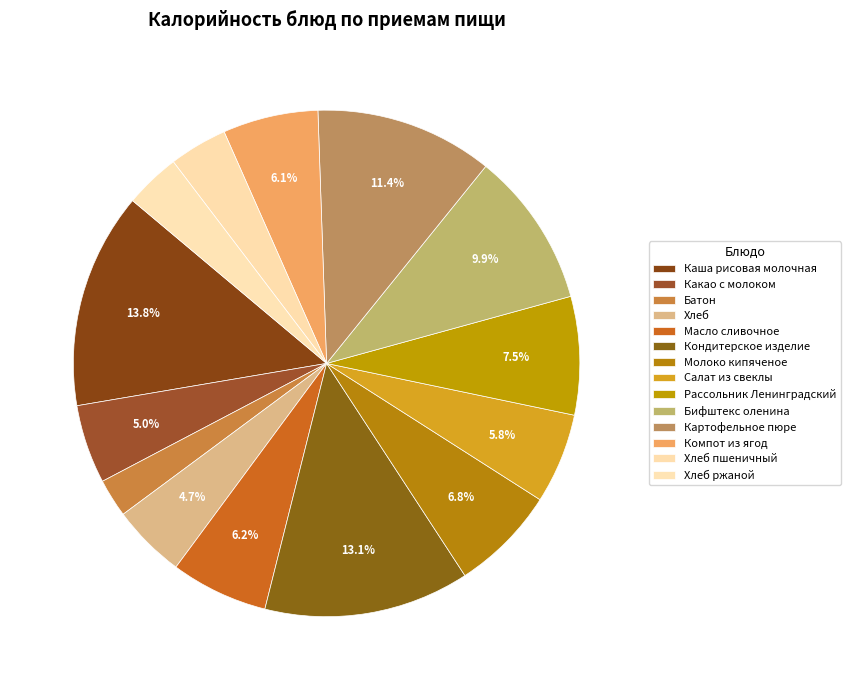

Is Каша рисовая молочная the majority of the pie?

No